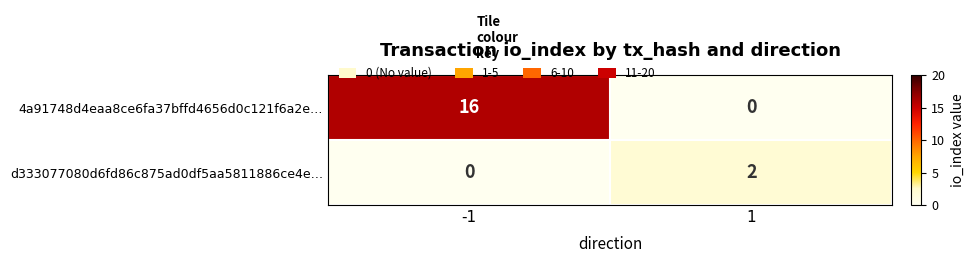

List the labels in order of 4a91748d4eaa8ce6fa37bffd4656d0c121f6a2e… value, largest first.

-1, 1